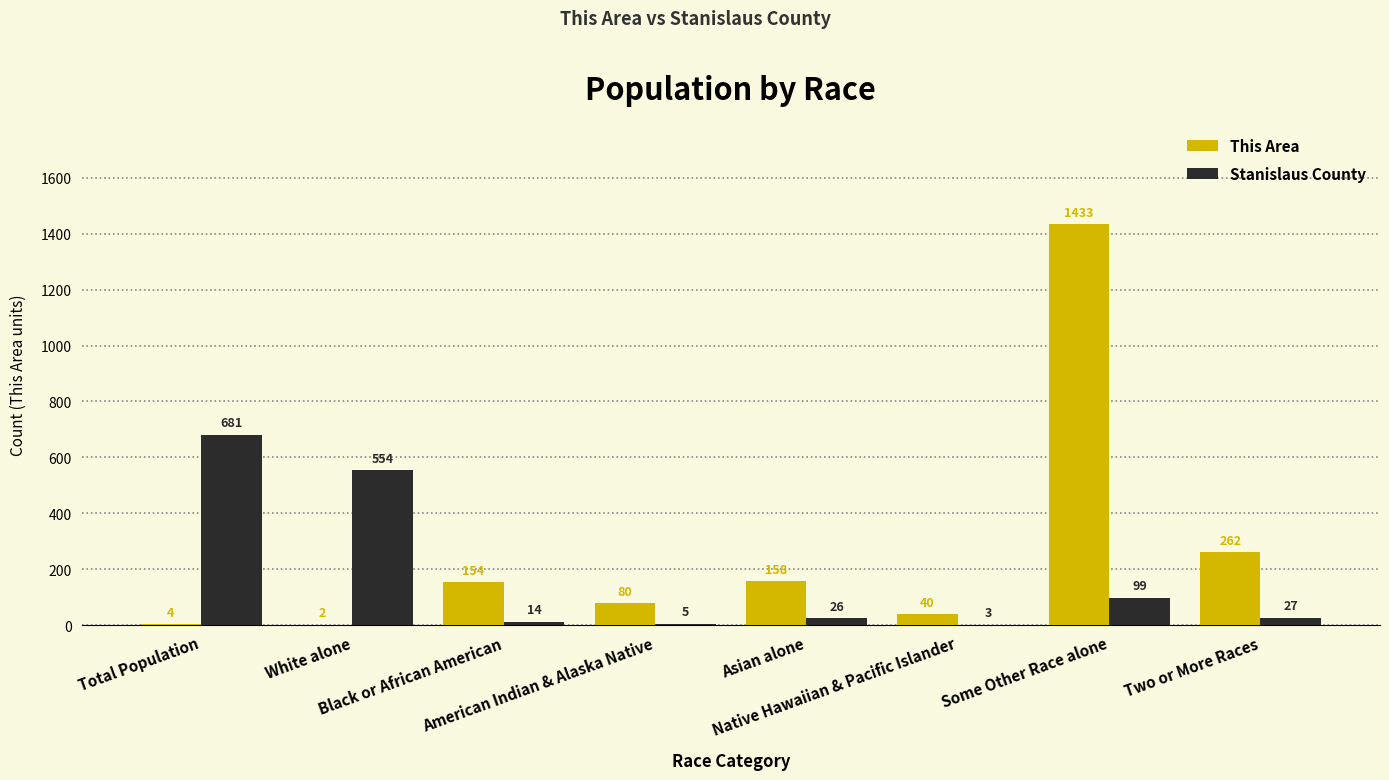

Which series has the largest total across all categories?

This Area